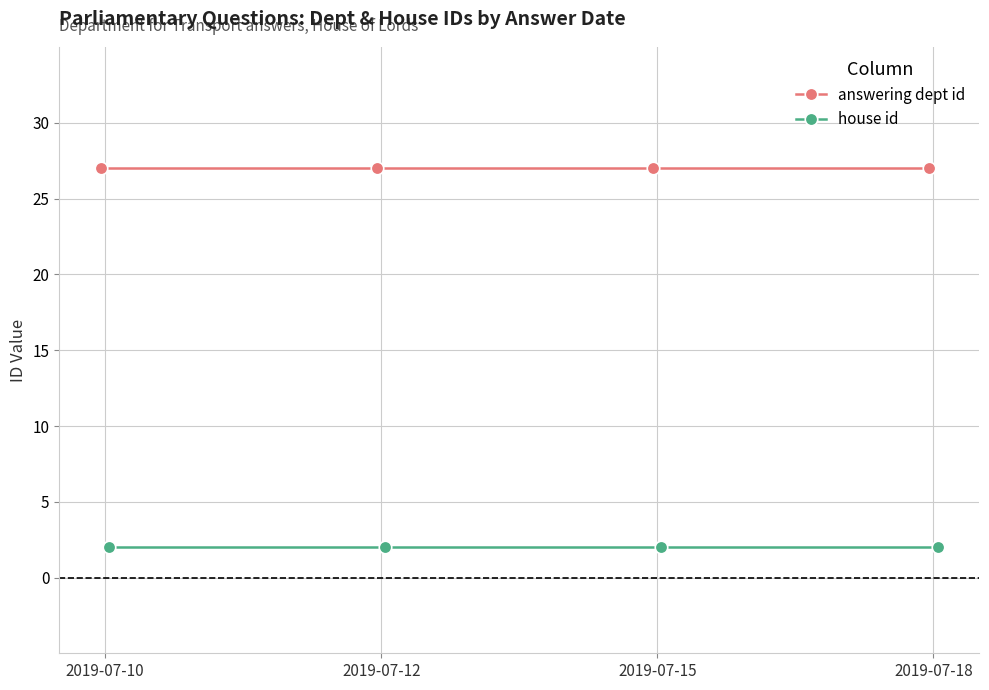

Between 2019-07-12 and 2019-07-15, which series saw the biggest shift?

answering dept id